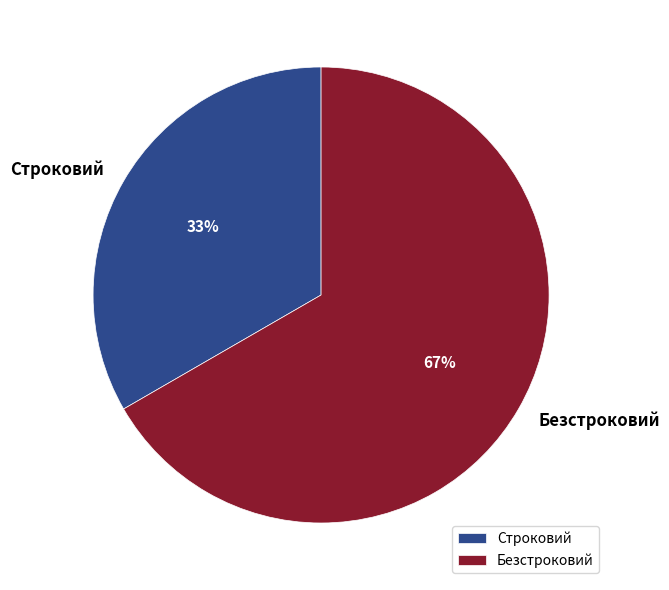

Between Строковий and Безстроковий, which is larger?

Безстроковий